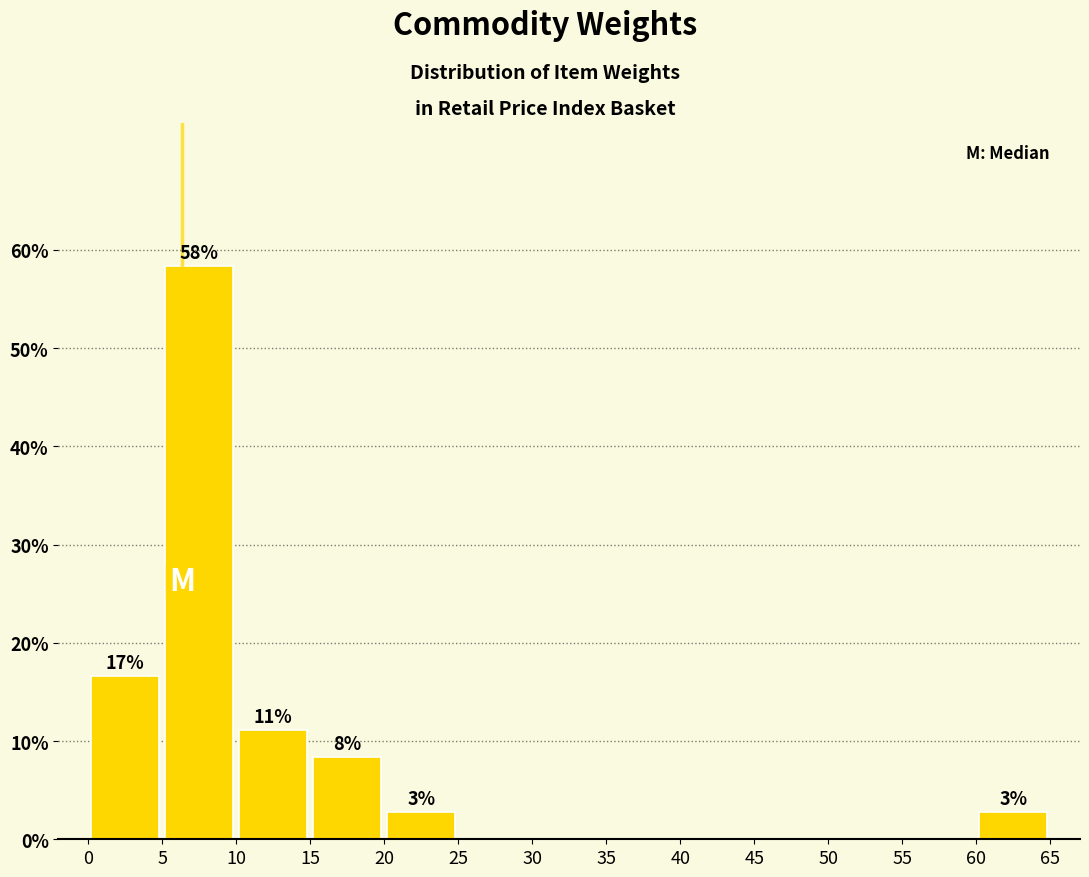

Which range on the x-axis has the tallest bar?

5 to 10